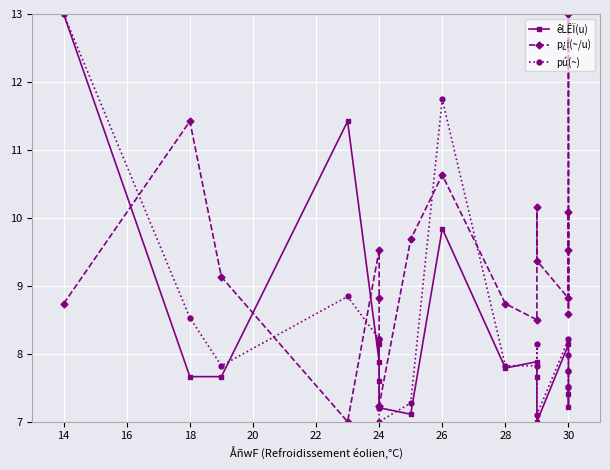

Count the number of categories in the chart.

19